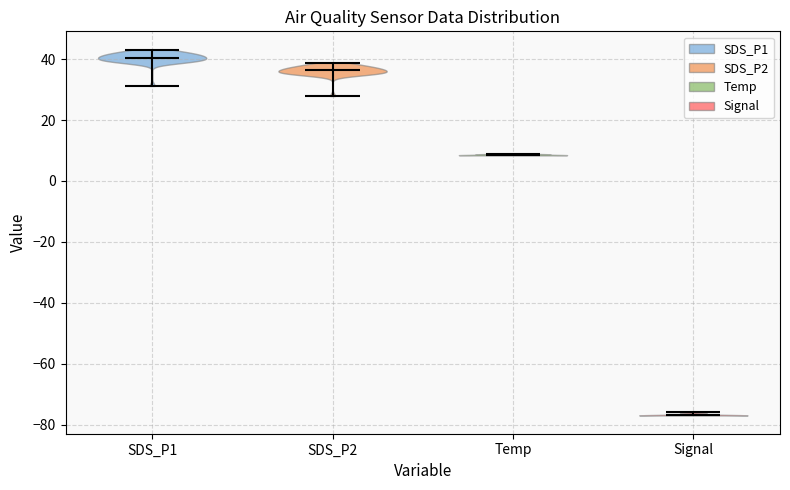

Which violin has the highest median line?

SDS_P1